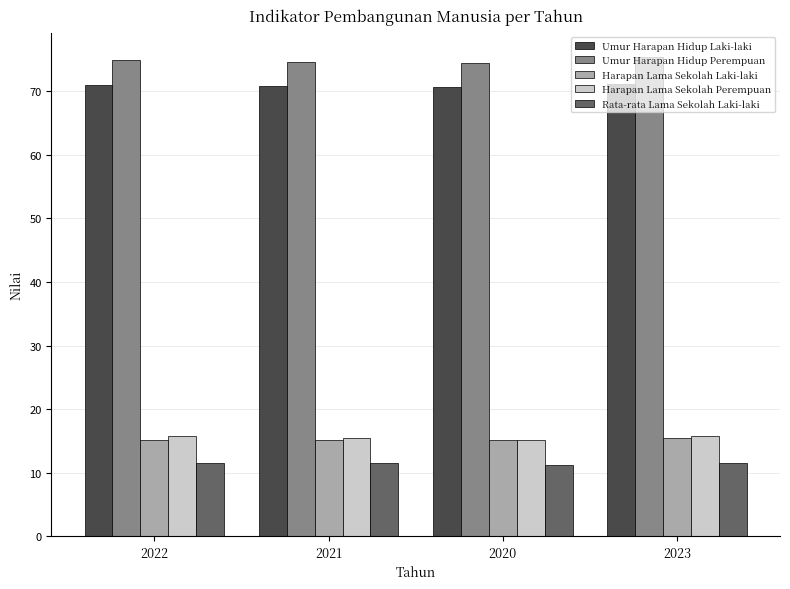

Is the value of Rata-rata Lama Sekolah Laki-laki at 2020 greater than the value of Umur Harapan Hidup Laki-laki at 2022?

No